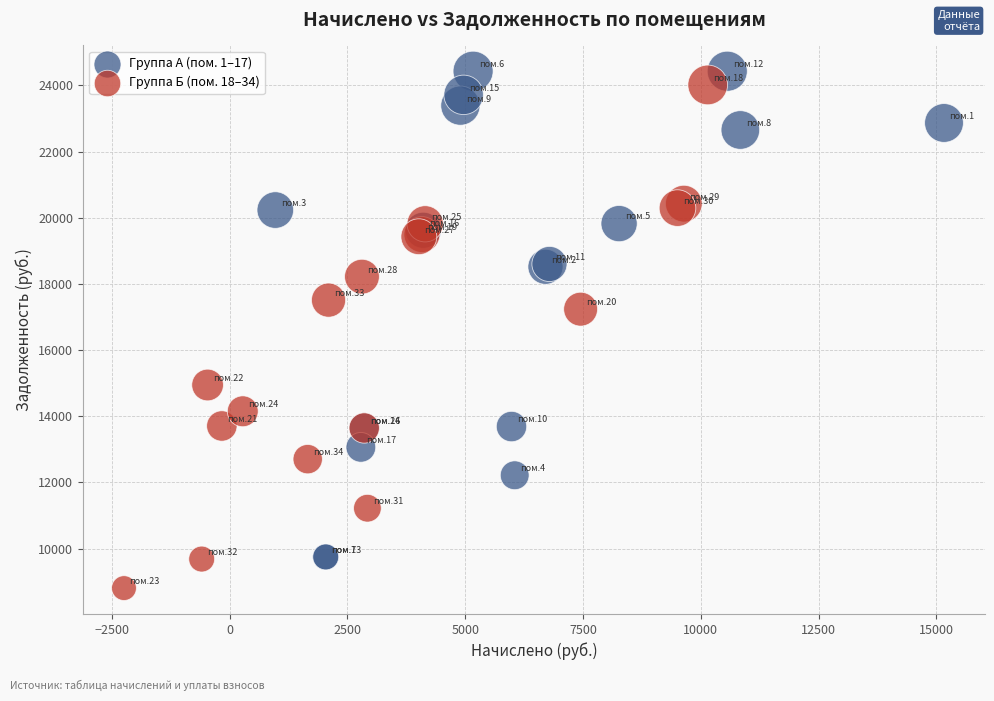

Which series contains the lowest Y value?

Группа Б (пом. 18–34)